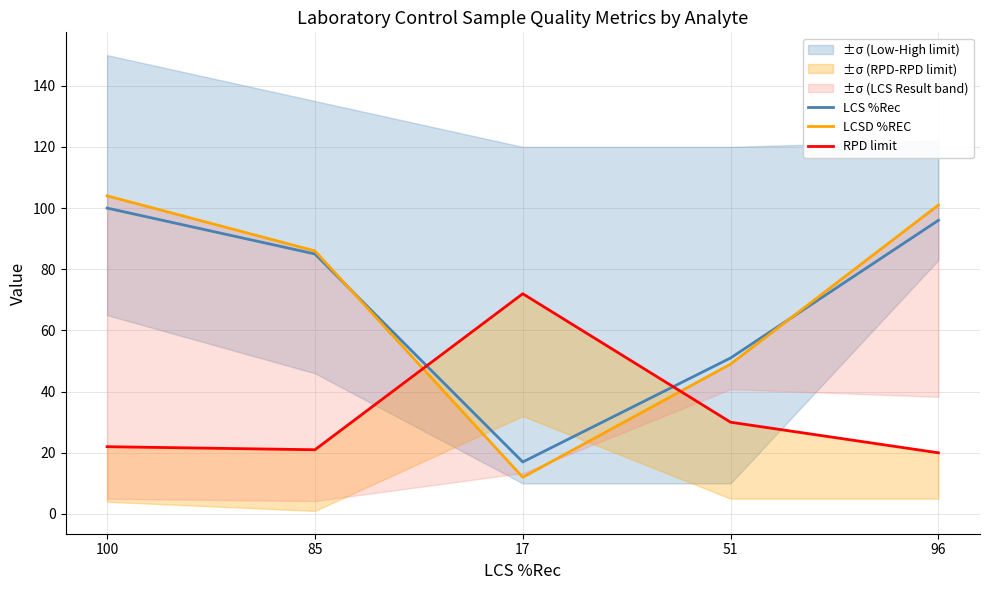

Does the chart have visible grid lines?

Yes